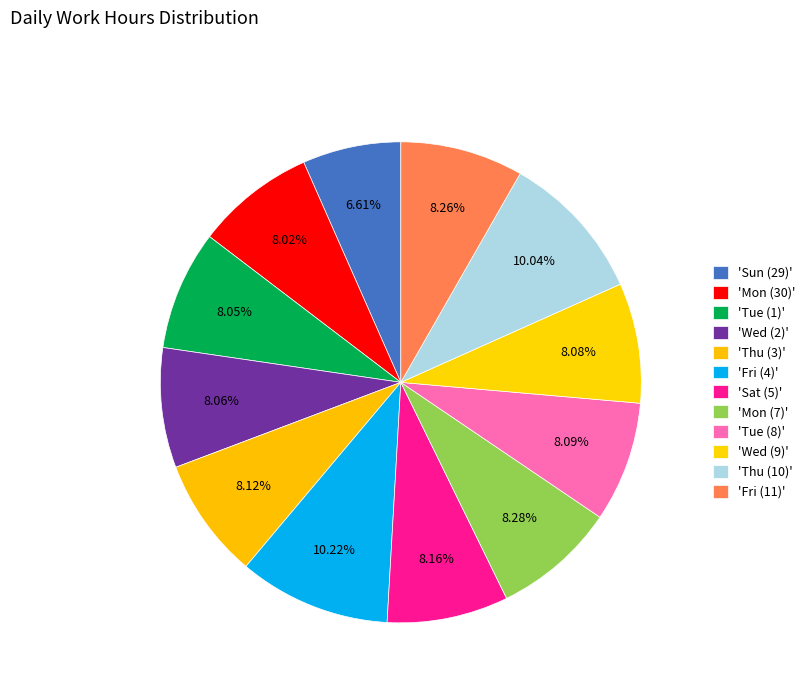

How many segments does this pie chart have?

12